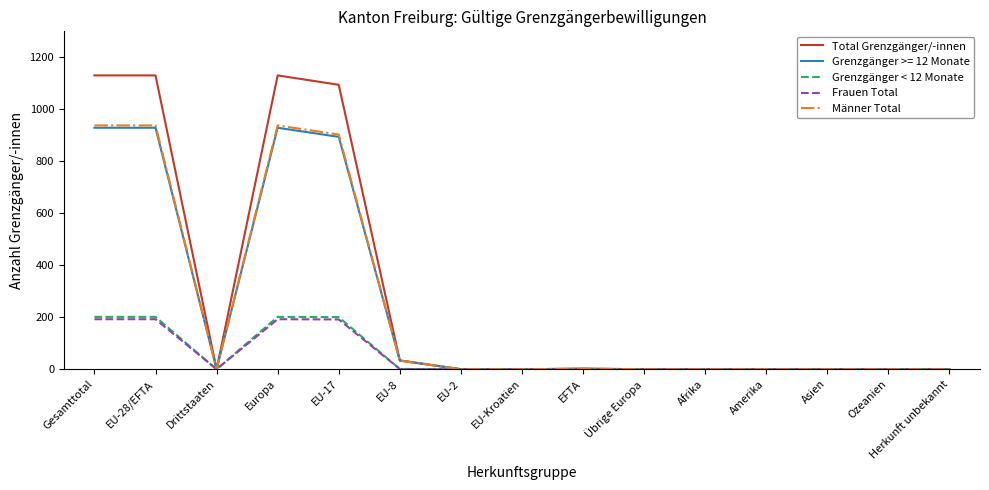

True or false: Männer Total has more than 0 points higher than both neighbors.

True